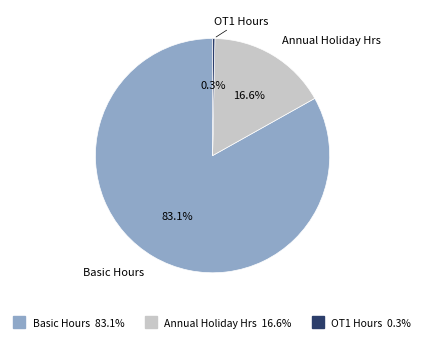

To the nearest percent, what is the difference between the OT1 Hours and Annual Holiday Hrs slice percentages?

16%